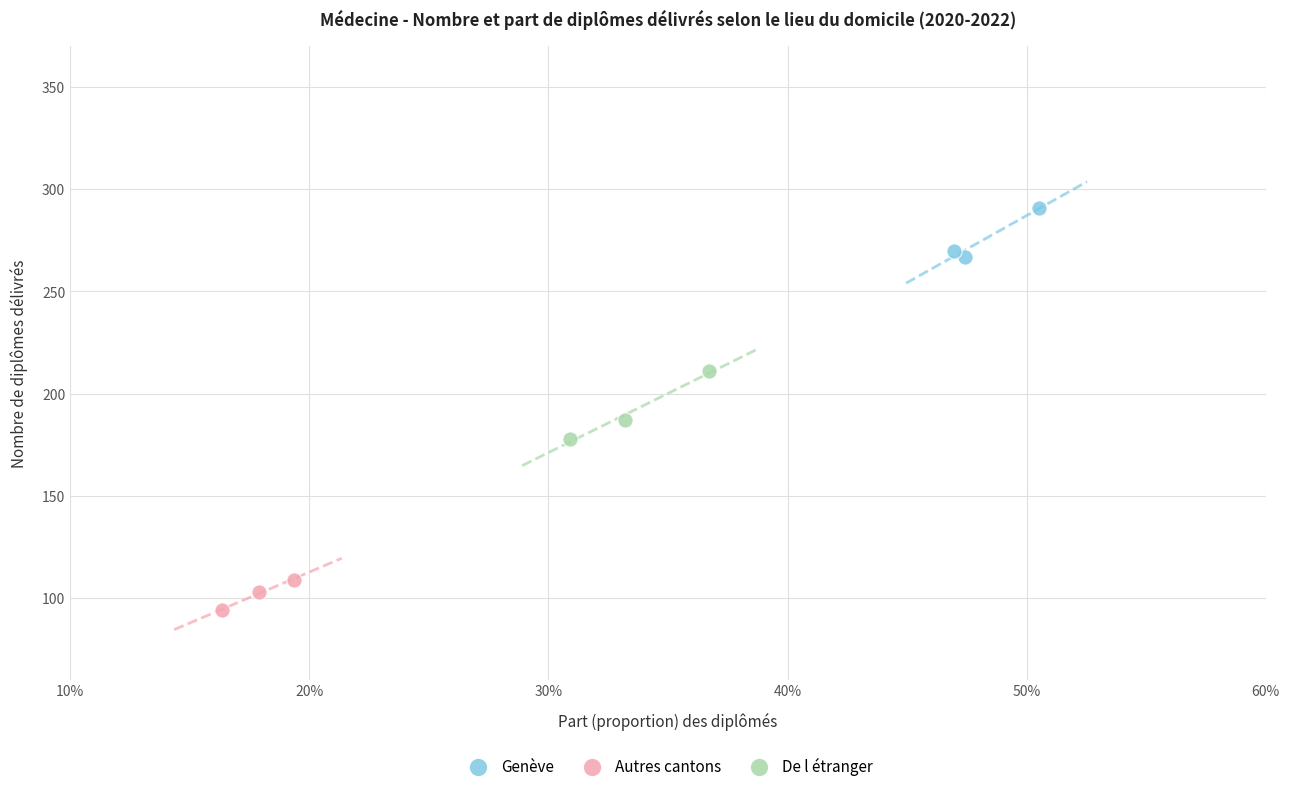

Which series reaches the maximum Y coordinate?

Genève